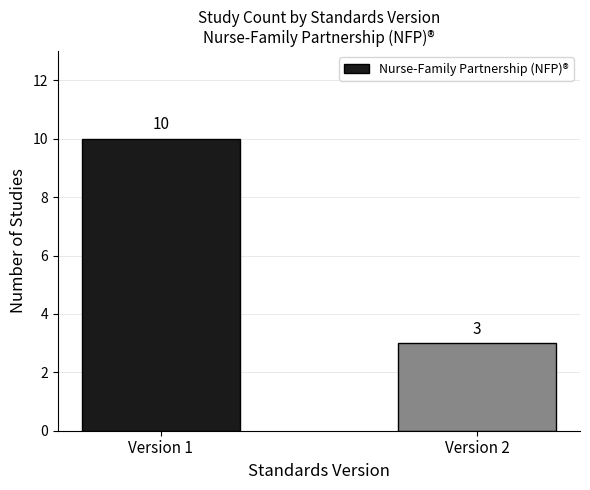

Approximately how many times larger is the value at Version 1 compared to Version 2?

3.3